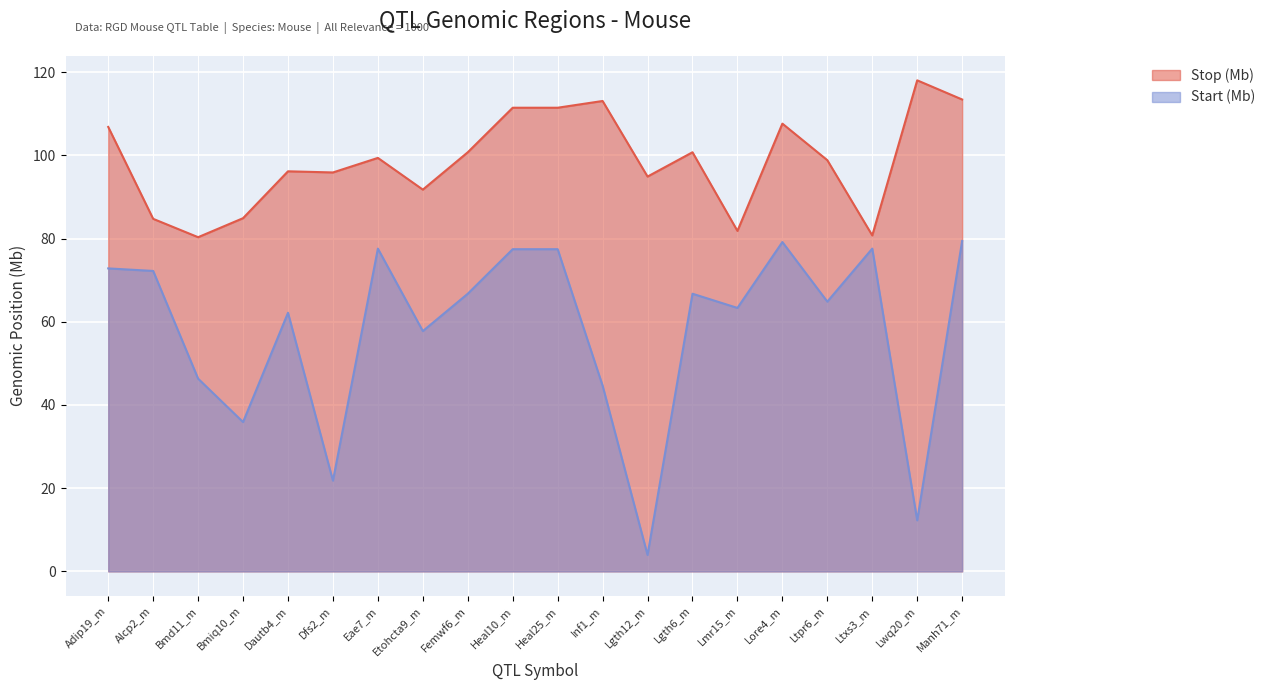

What is the sum of the Start (Mb) values at Lore4_m and Heal10_m?

156.6